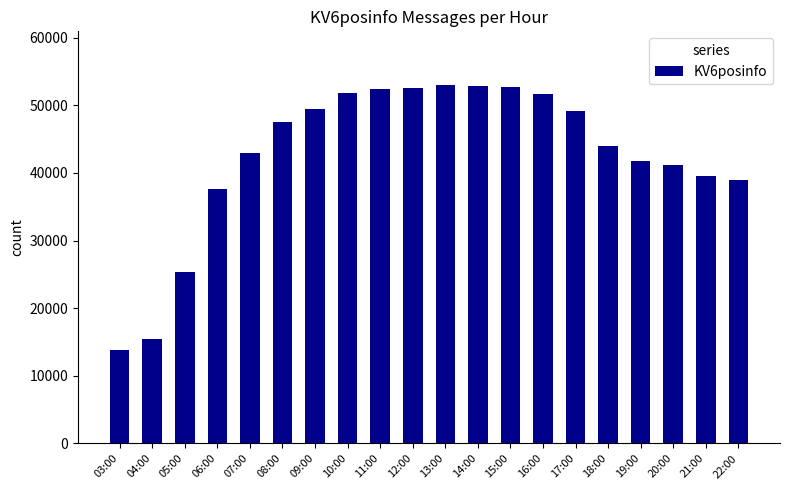

What is the difference between the values at 19:00 and 22:00?

2786